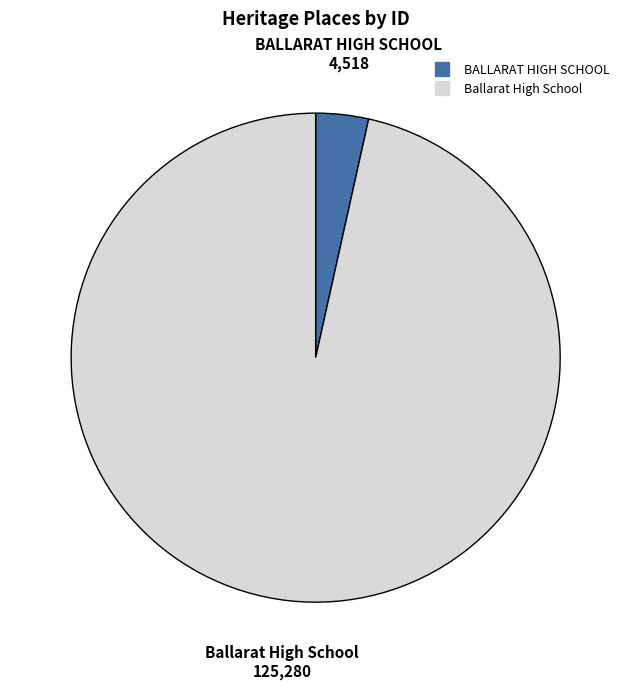

Between BALLARAT HIGH SCHOOL and Ballarat High School, which is larger?

Ballarat High School